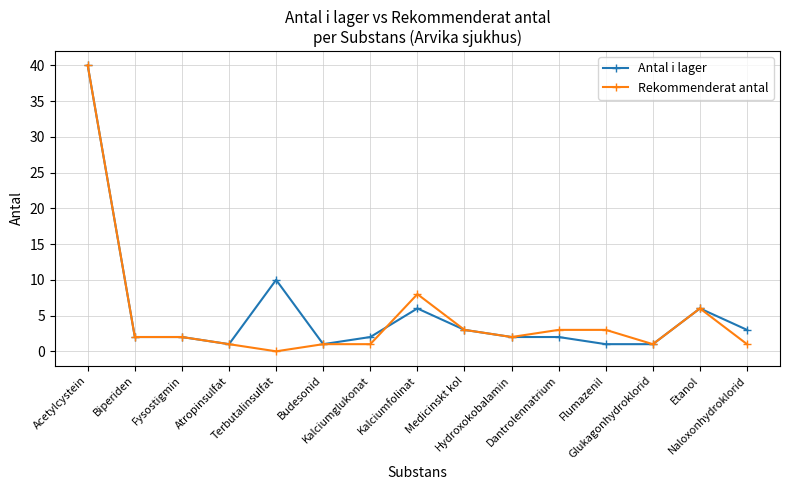

Reading left to right, list all the values displayed in this chart.

Antal i lager: Acetylcystein=40	Biperiden=2	Fysostigmin=2	Atropinsulfat=1	Terbutalinsulfat=10	Budesonid=1	Kalciumglukonat=2	Kalciumfolinat=6	Medicinskt kol=3	Hydroxokobalamin=2	Dantrolennatrium=2	Flumazenil=1	Glukagonhydroklorid=1	Etanol=6	Naloxonhydroklorid=3
Rekommenderat antal: Acetylcystein=40	Biperiden=2	Fysostigmin=2	Atropinsulfat=1	Terbutalinsulfat=0	Budesonid=1	Kalciumglukonat=1	Kalciumfolinat=8	Medicinskt kol=3	Hydroxokobalamin=2	Dantrolennatrium=3	Flumazenil=3	Glukagonhydroklorid=1	Etanol=6	Naloxonhydroklorid=1